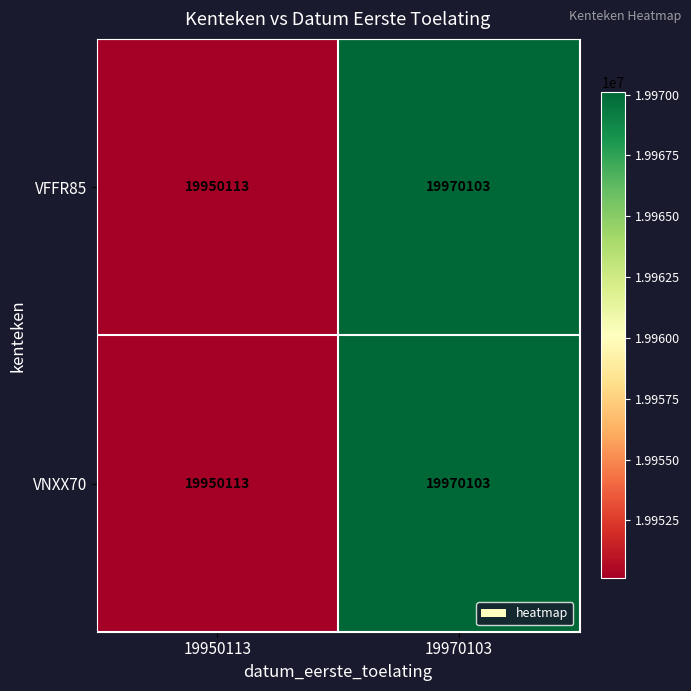

Reading left to right, list all the values displayed in this chart.

VFFR85: 19950113	19970103
VNXX70: 19950113	19970103